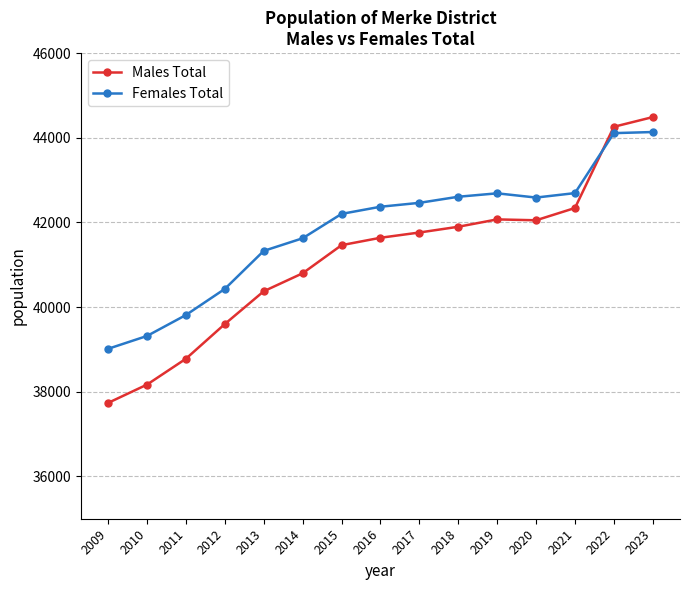

What is the spread (max minus min) of values at 2014?

827